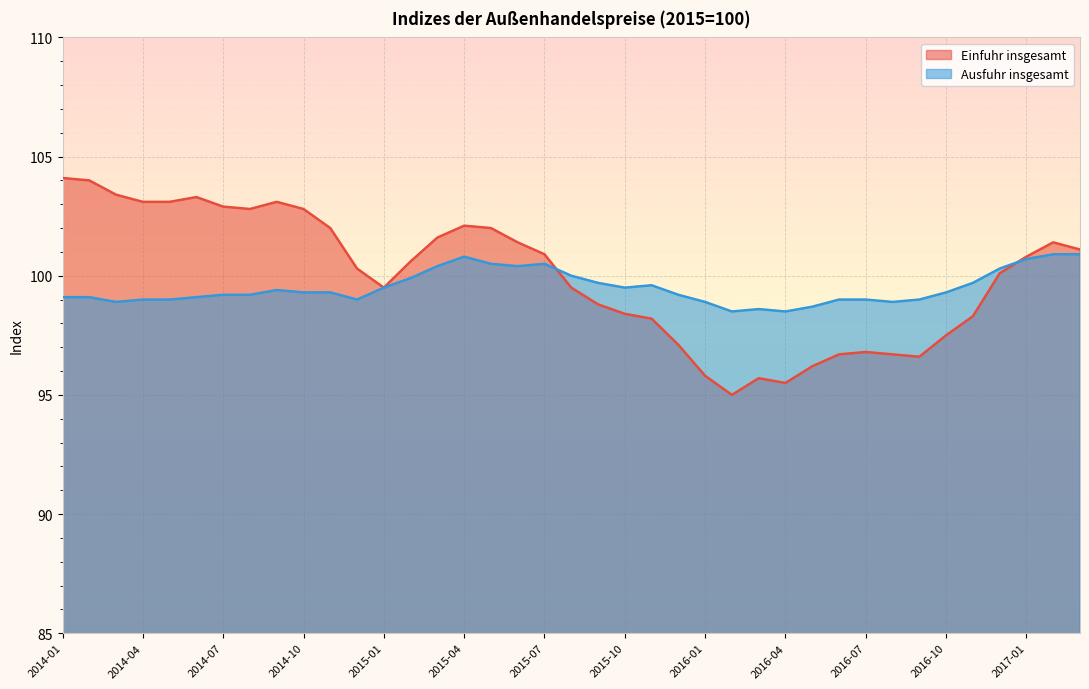

What is the difference between the highest and lowest values at 2017-01?

0.1